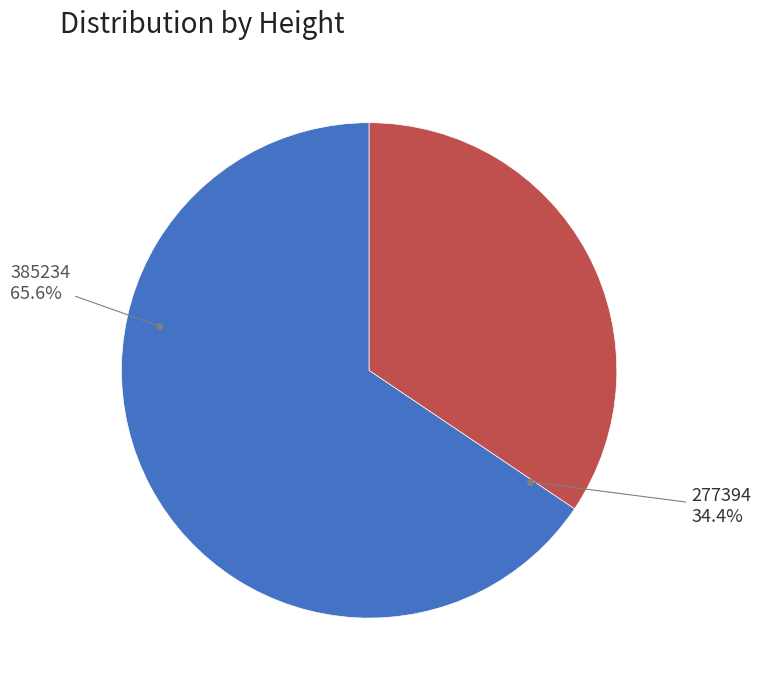

How many slices are in this pie chart?

2